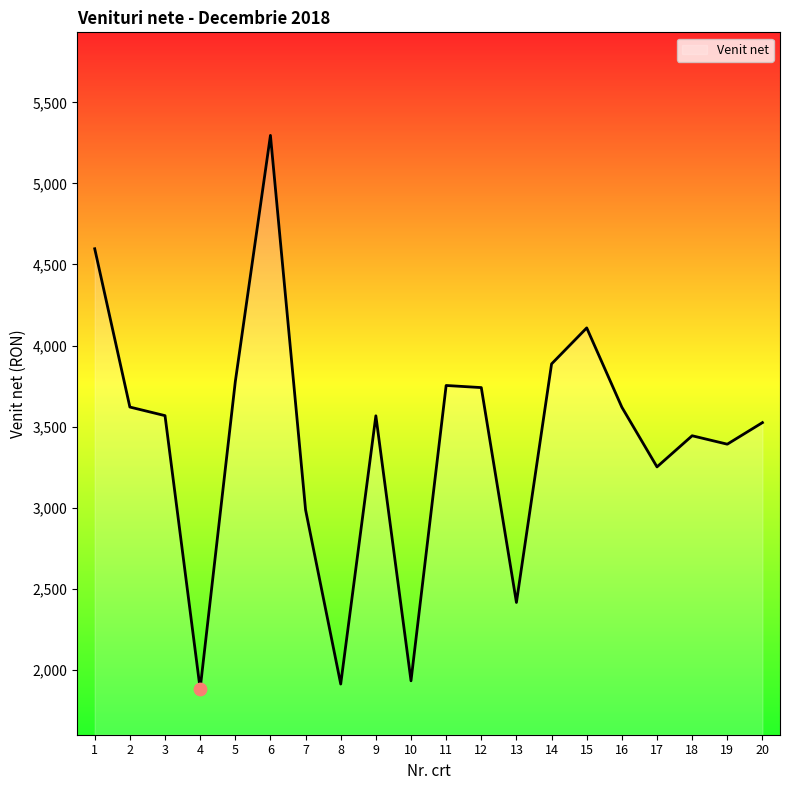

Between 2 and 6, which is larger?

6